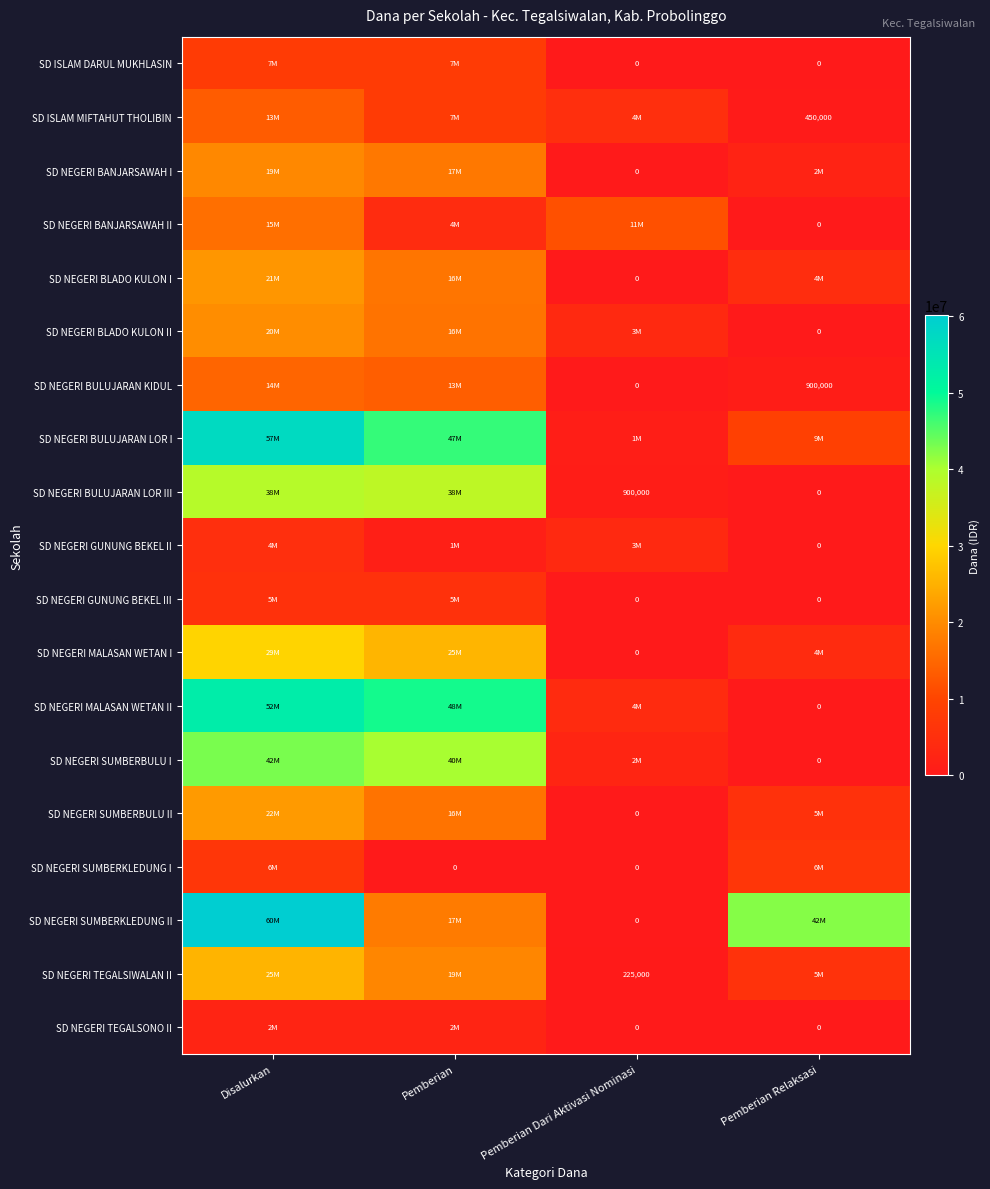

At which label is SD ISLAM DARUL MUKHLASIN closest to 3937500?

Disalurkan